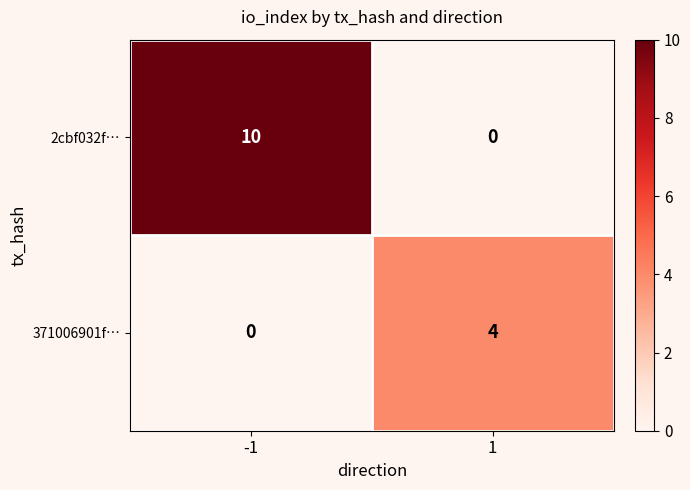

Which series has the largest total across all categories?

2cbf032f…